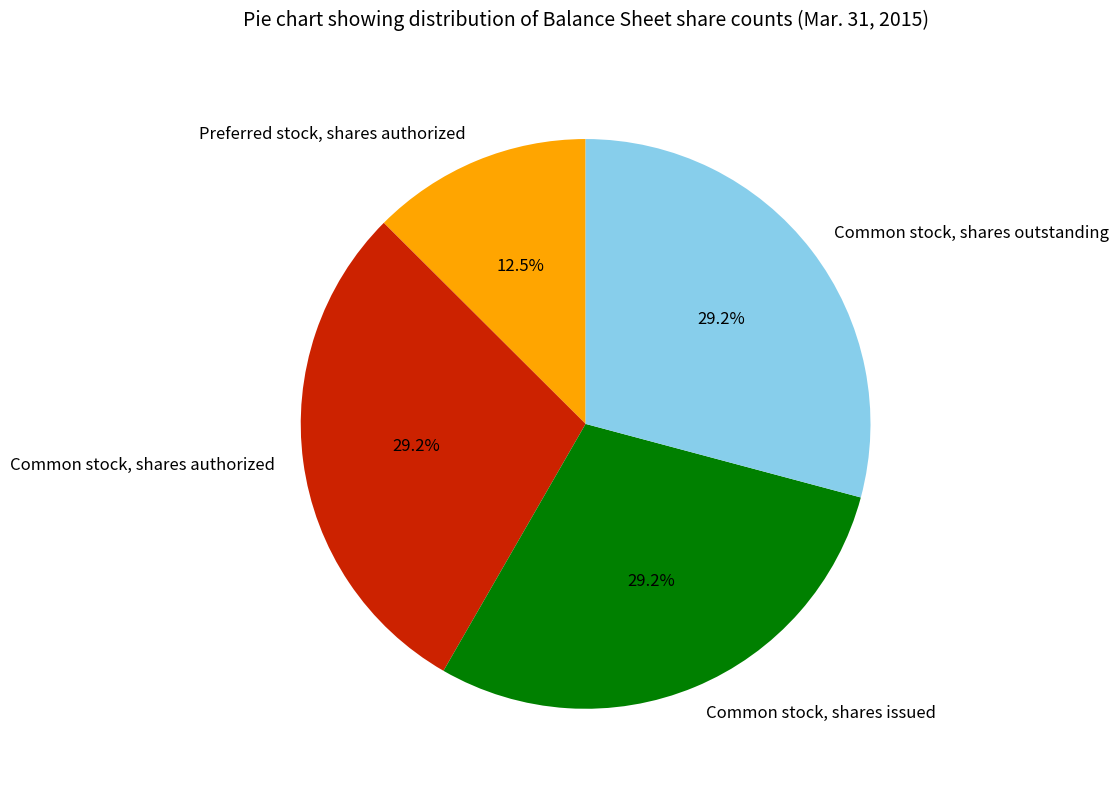

Is there a majority slice in this chart?

No